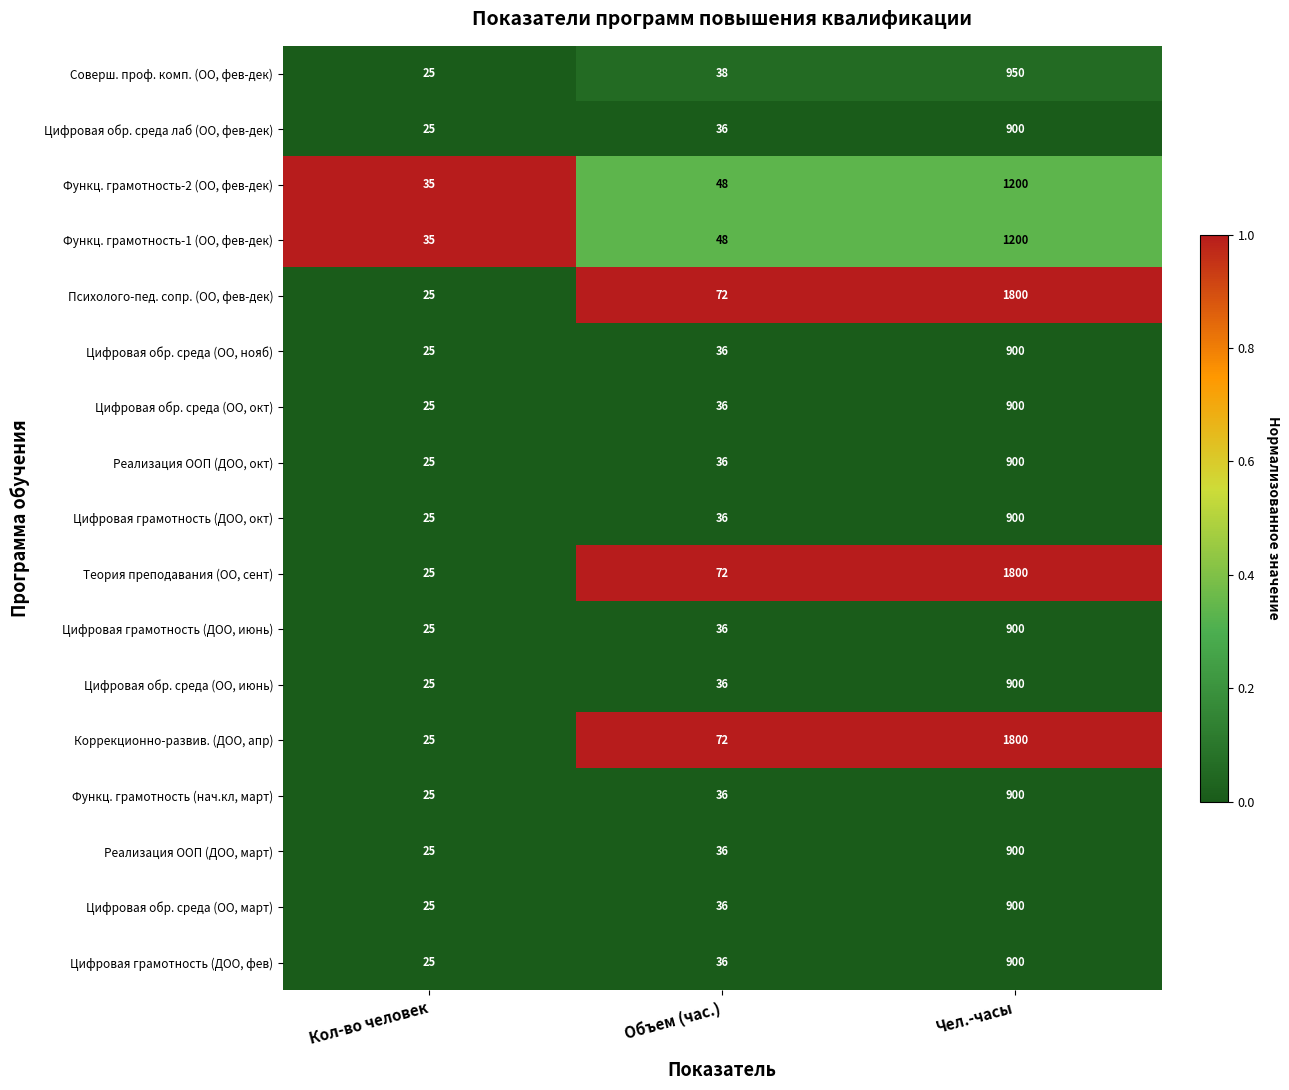

What is the difference between the highest and lowest values at Кол-во человек?

10